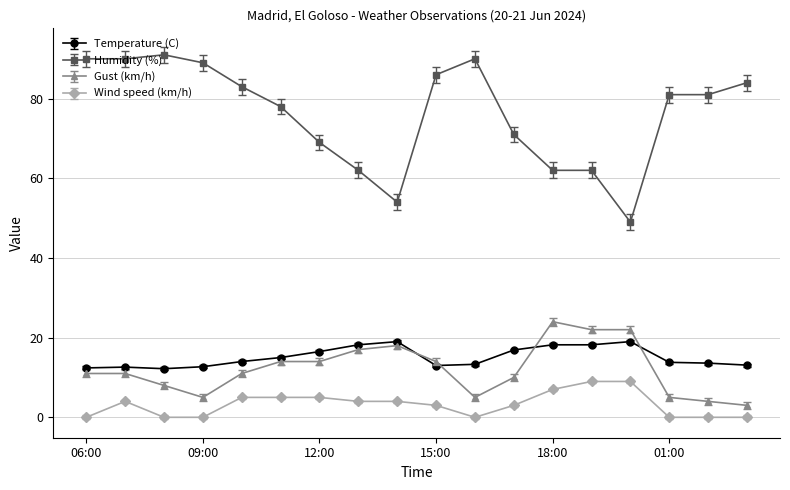

What is the value of the Gust (km/h) point at the 16th from the left?

5.0